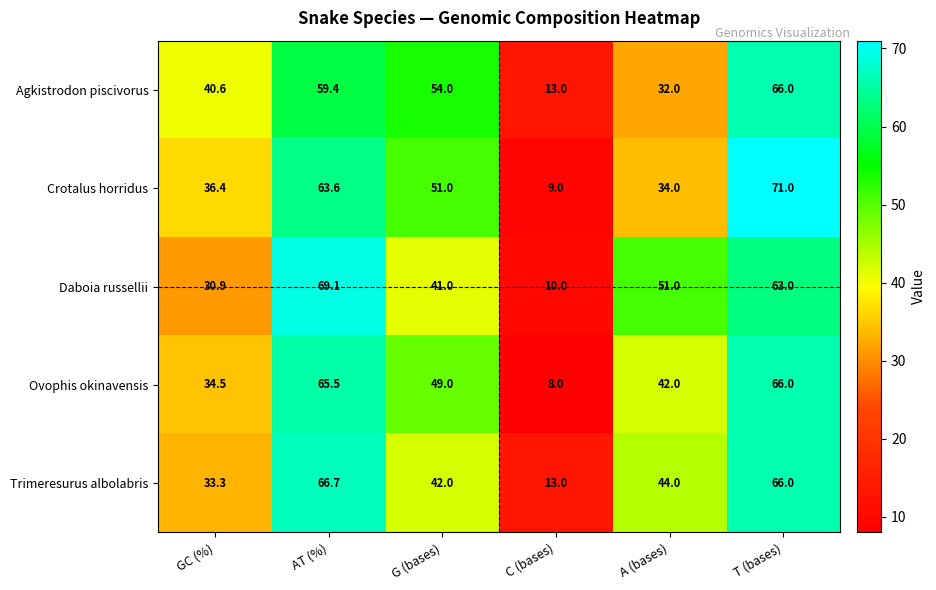

What is the average value of the Agkistrodon piscivorus series?

44.2